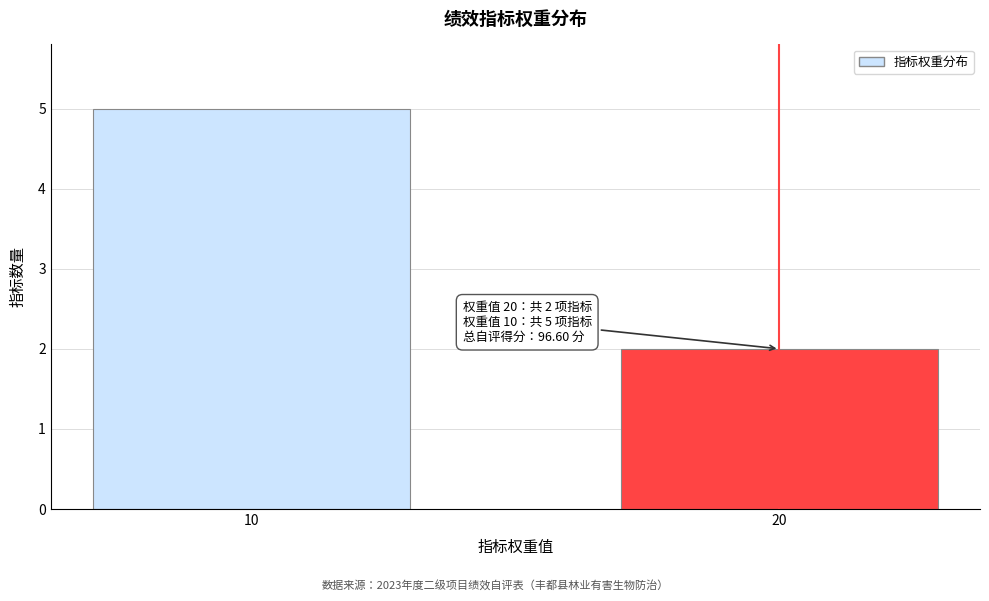

Reading left to right, transcribe all the data shown in this chart.

5	2